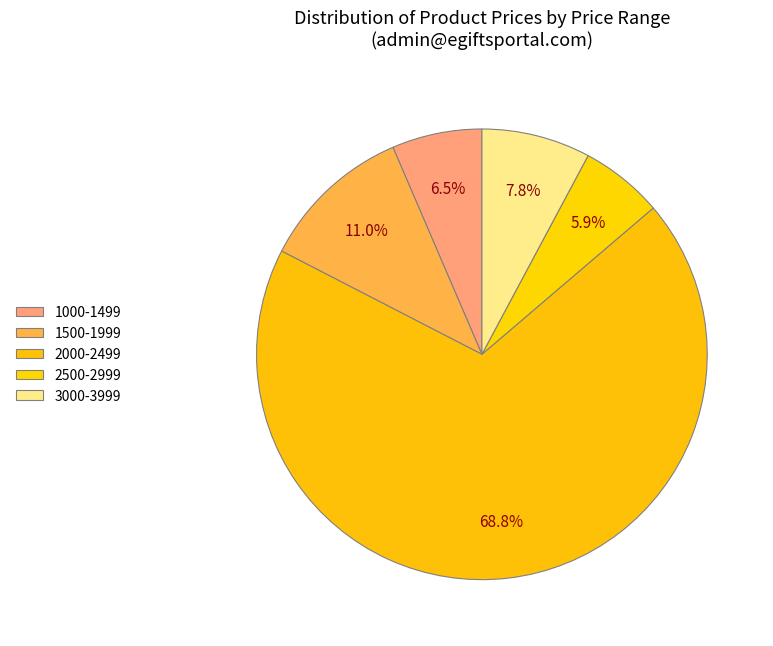

Count the number of slices in the pie.

5